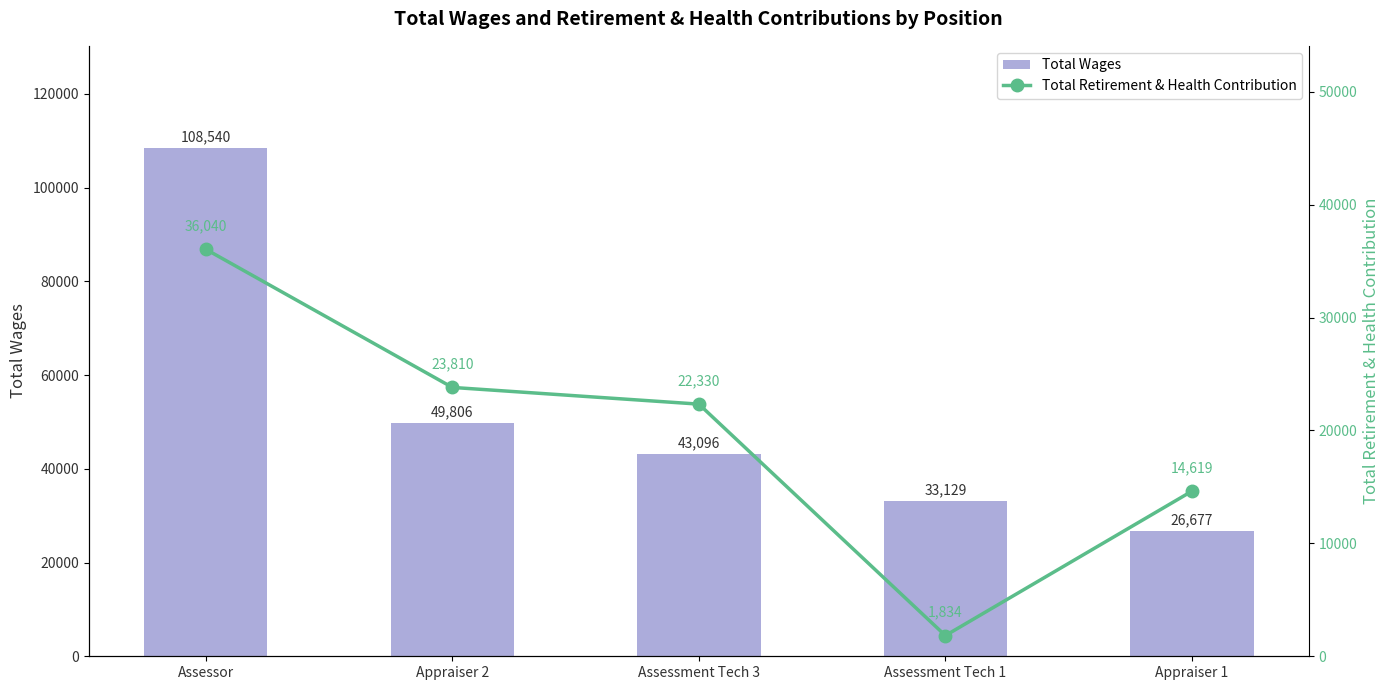

At which label does Total Retirement & Health Contribution reach its peak?

Assessor